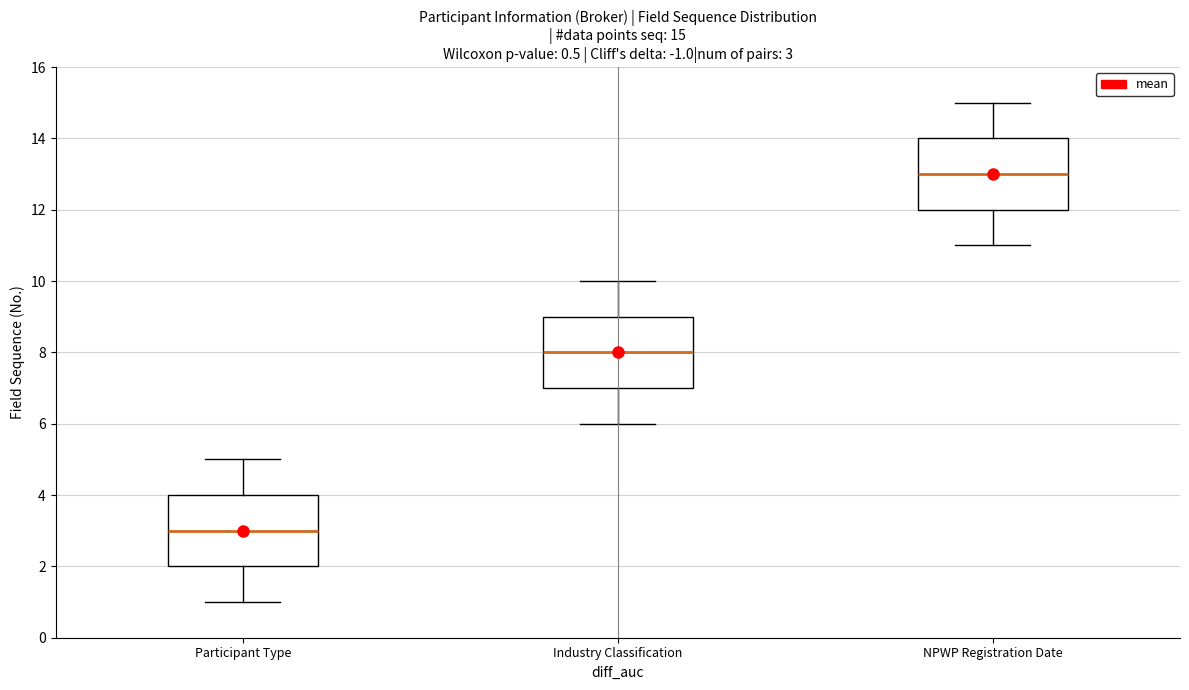

Which box's median line is the highest?

NPWP Registration Date